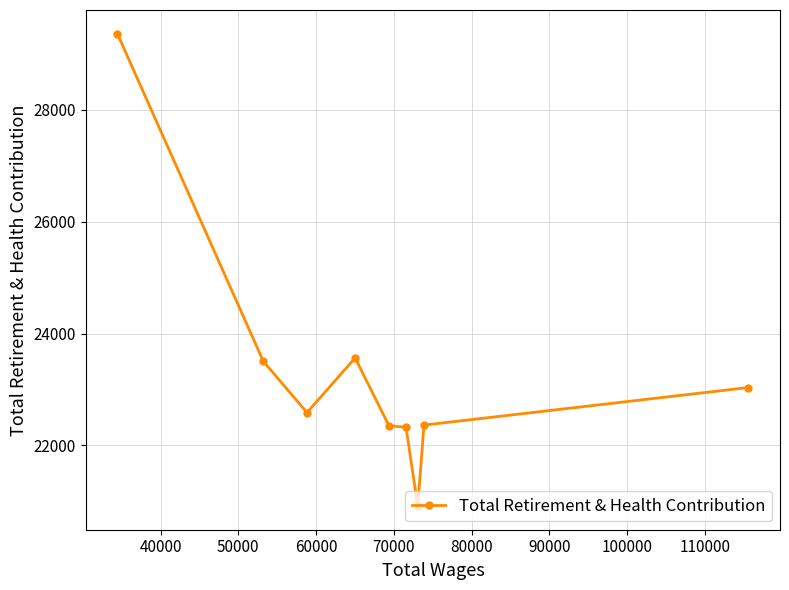

What is the value of the 8th point from the left?

22364